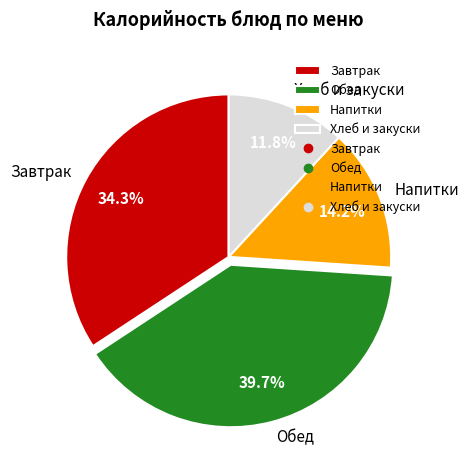

What portion of the pie excludes Напитки?

85.8%